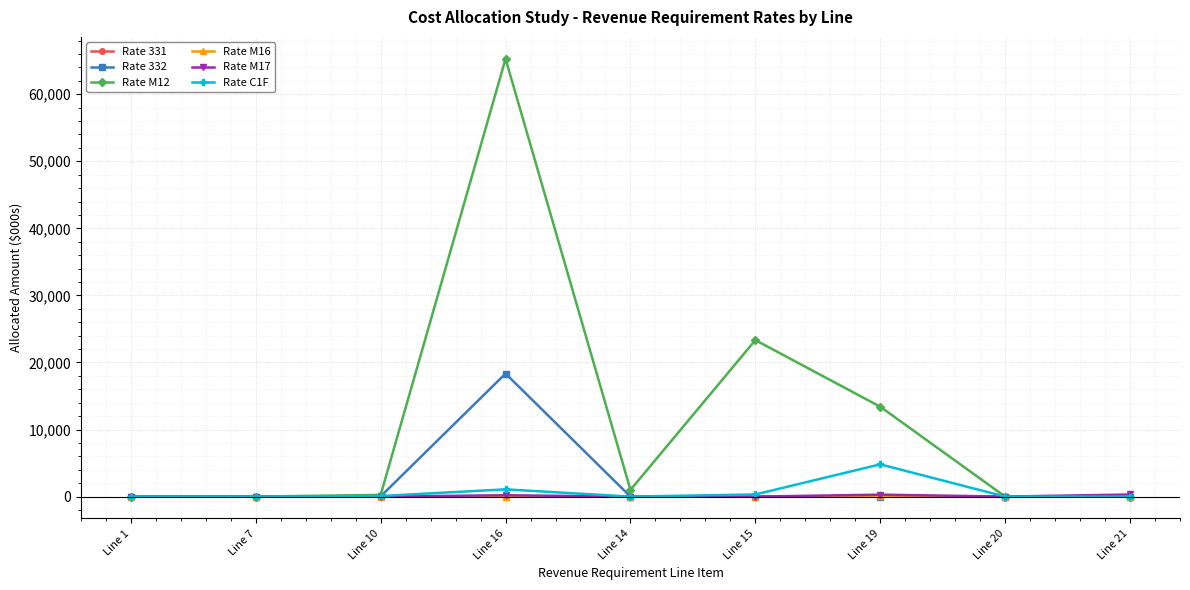

What is the label of the 1st point from the right?

Line 21